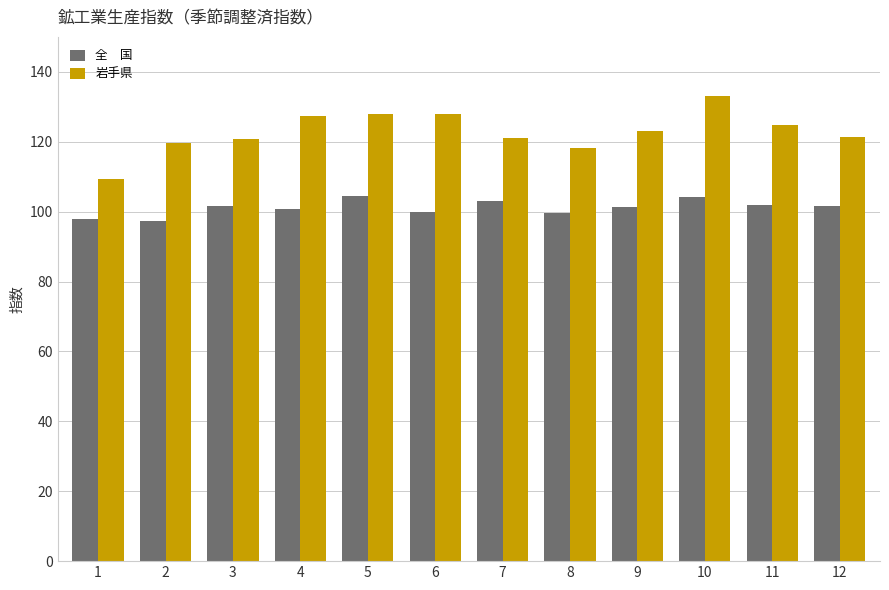

What is the total value across all series at 7?

224.1